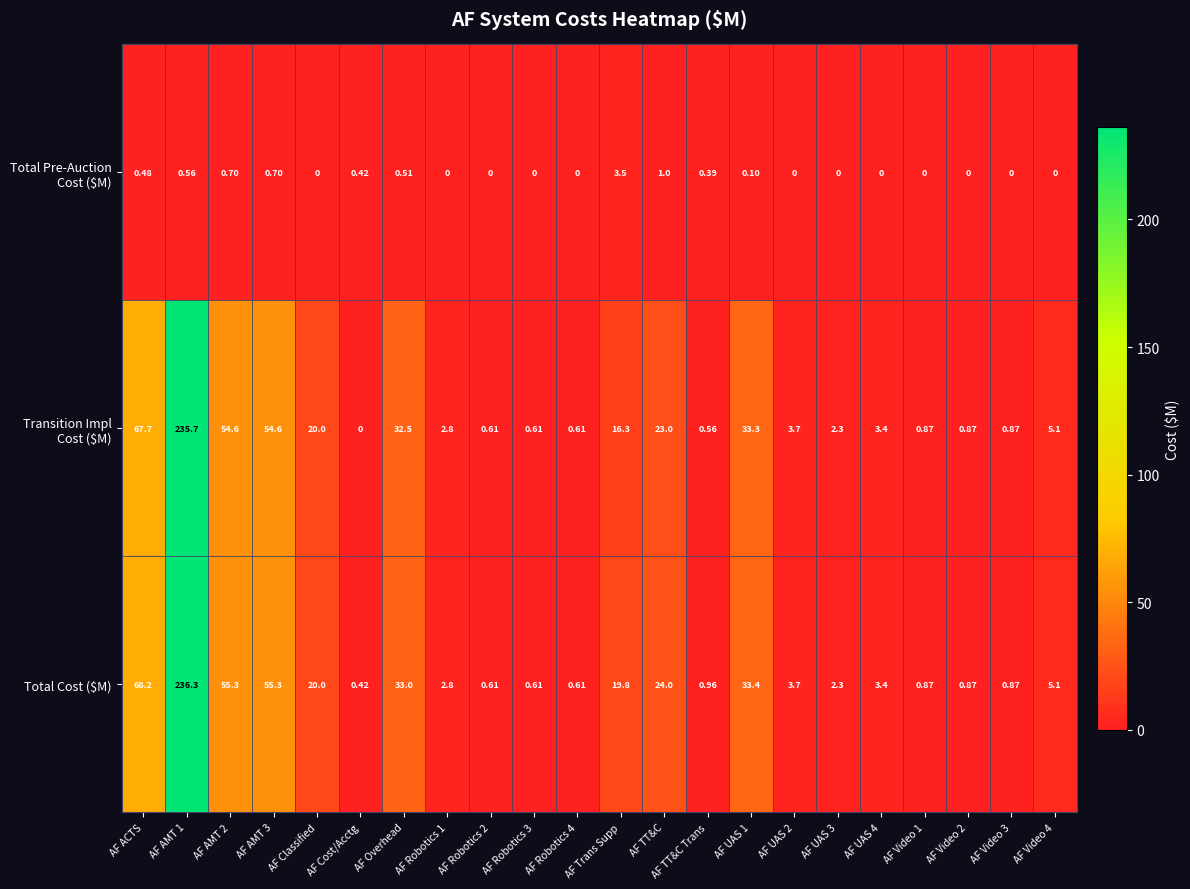

Which series has the widest spread of values?

Total Cost ($M)